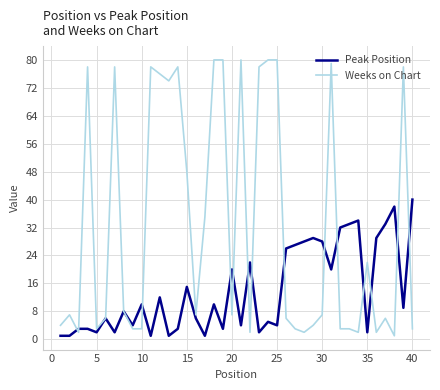

Rank the series by their maximum value, from lowest to highest.

Peak Position, Weeks on Chart